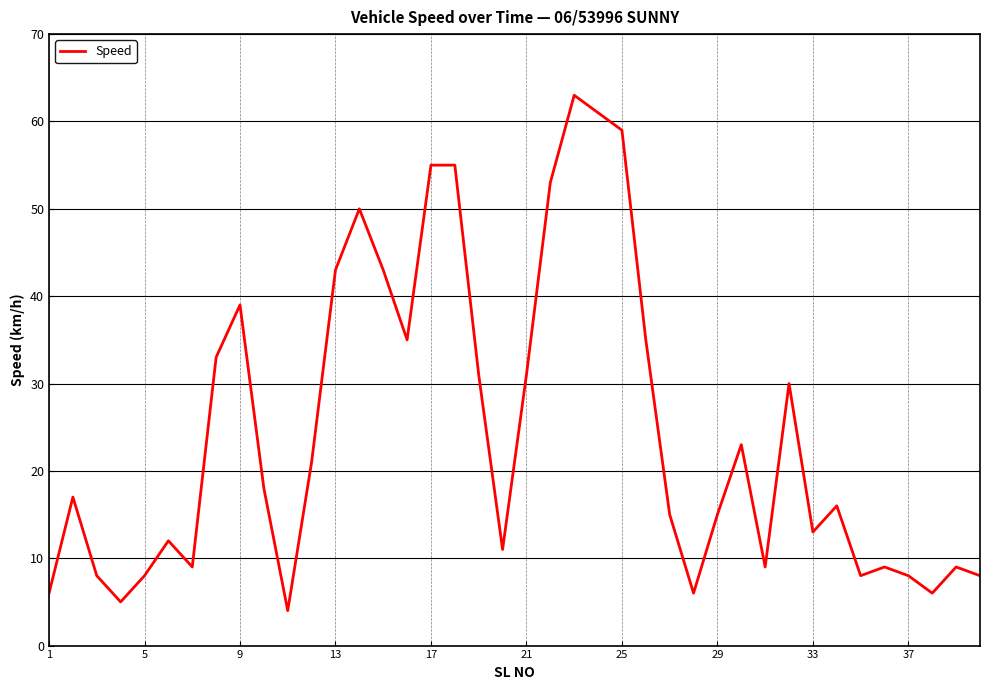

What is the smallest value displayed?

4